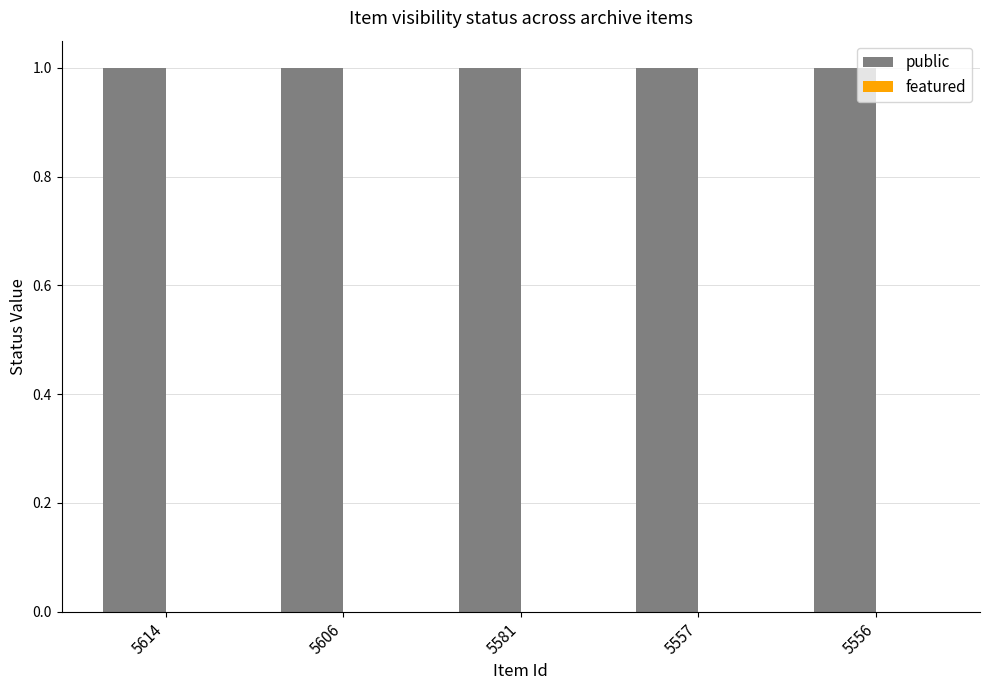

Does the chart contain any negative values?

No